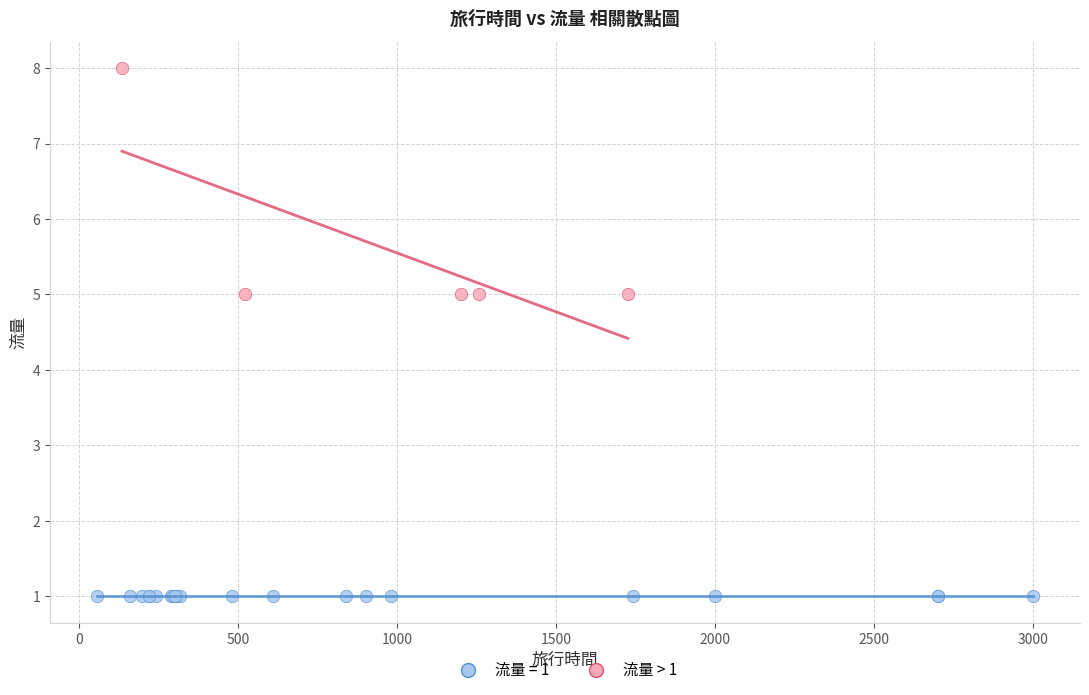

Which series contains the highest Y value?

流量 > 1